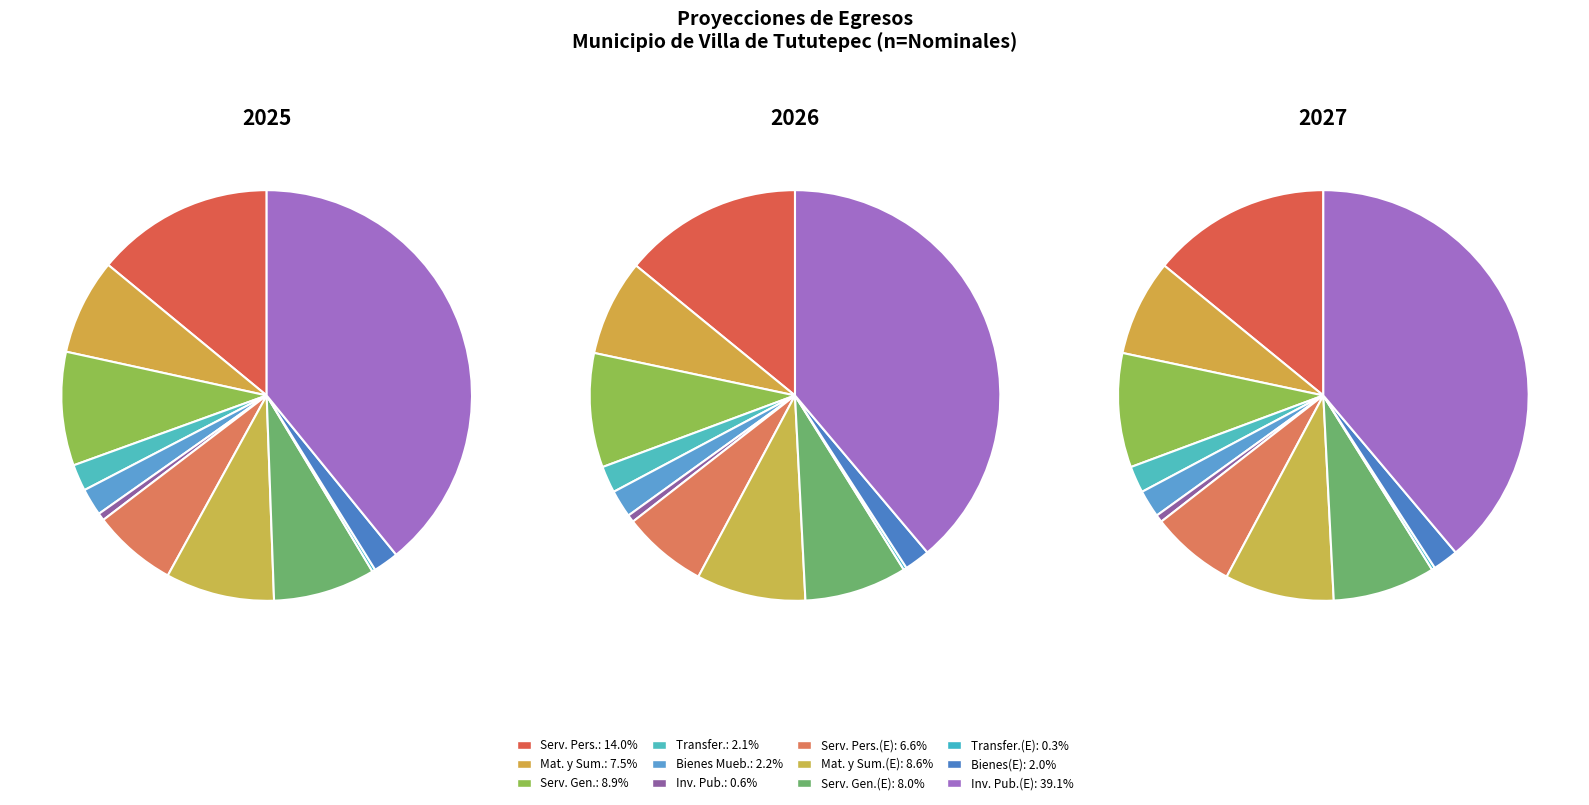

The 9 slice represents 6% of the pie. True or false?

False